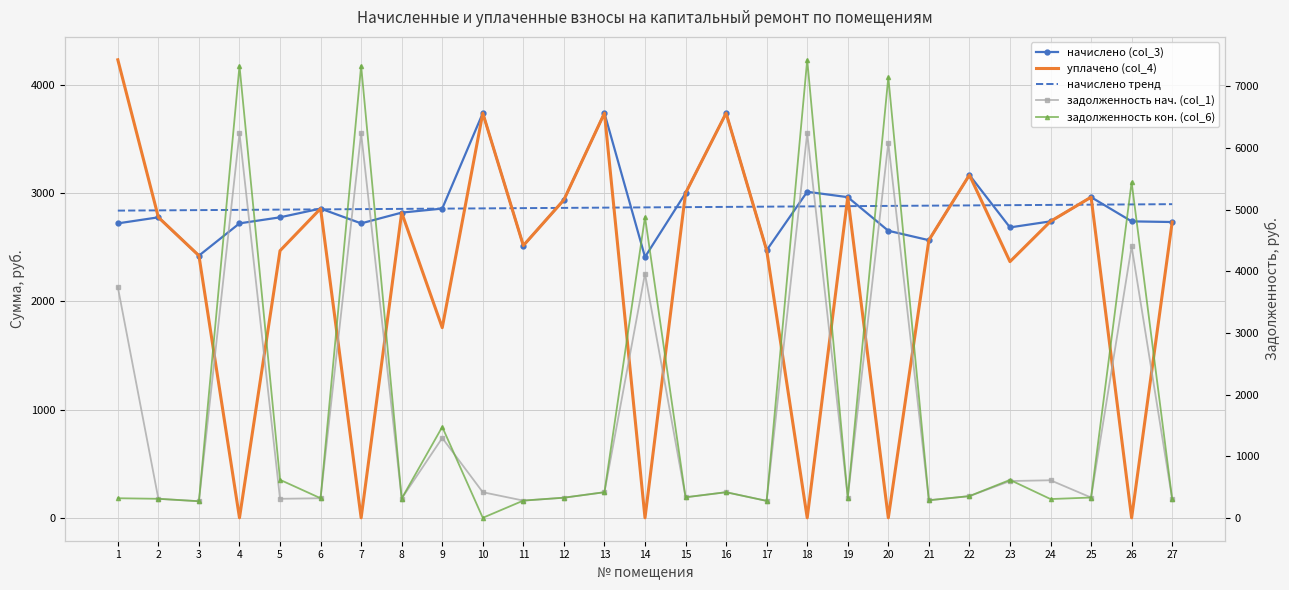

True or false: начислено тренд has more than 0 interior local peaks.

False